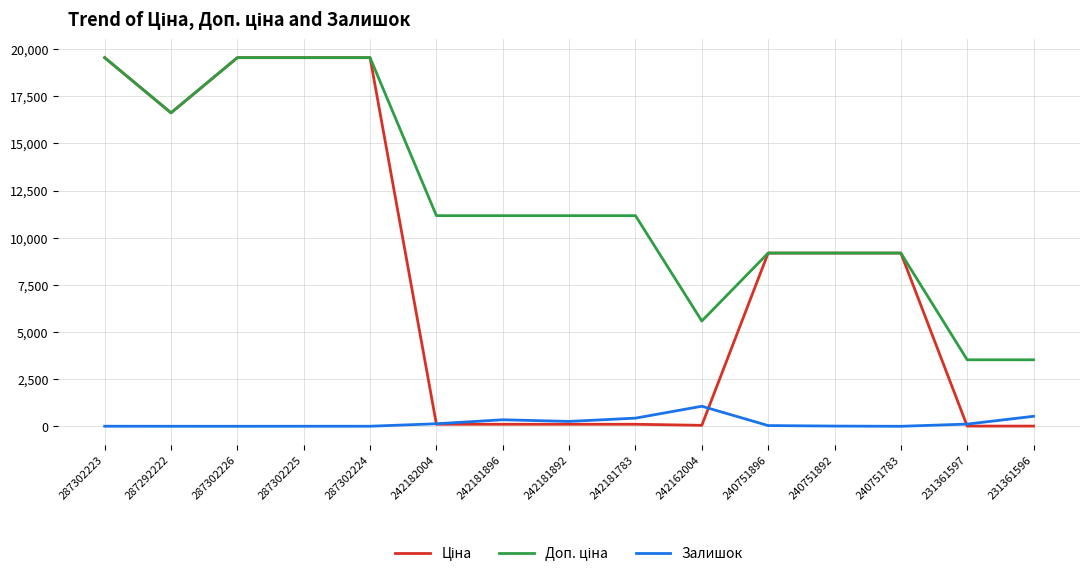

What is the sum of the Залишок values at 242181783 and 231361597?

557.0